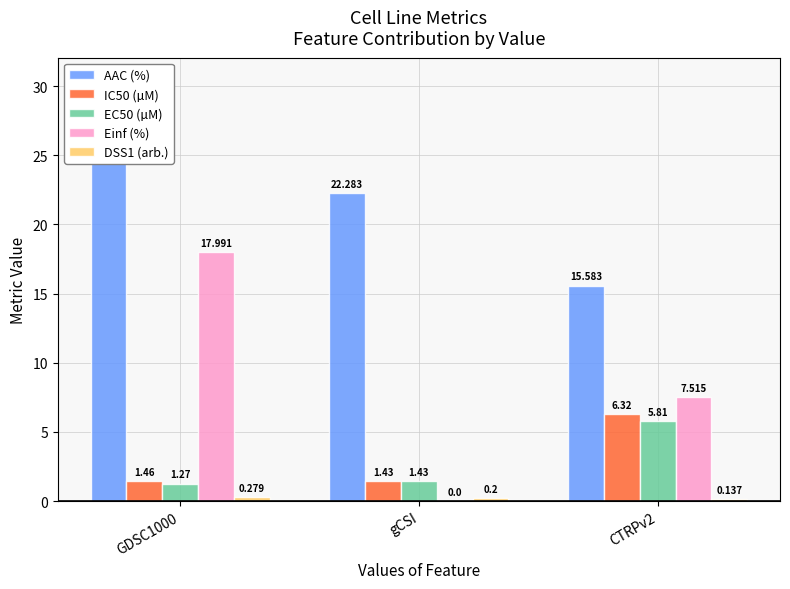

At which label does Einf (%) first exceed 7?

GDSC1000